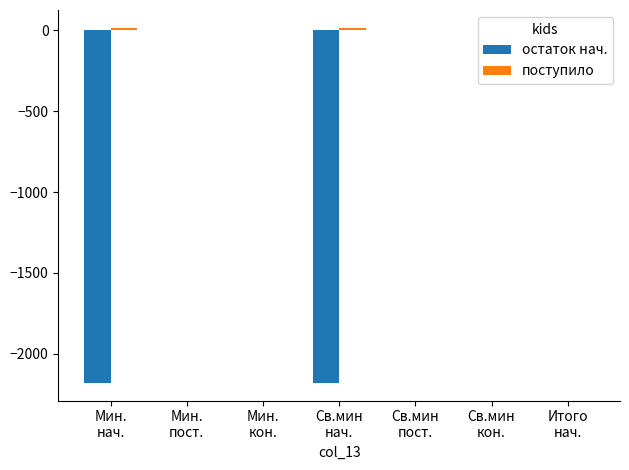

Are the bars grouped side by side (vs. stacked)?

Yes